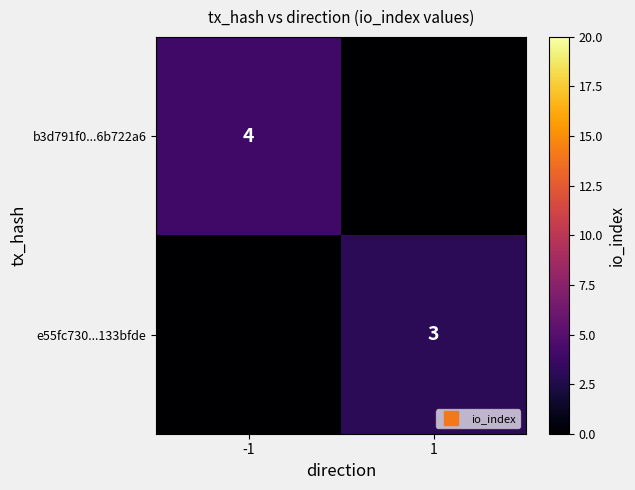

Which series changed the most between -1 and 1?

b3d791f0...6b722a6